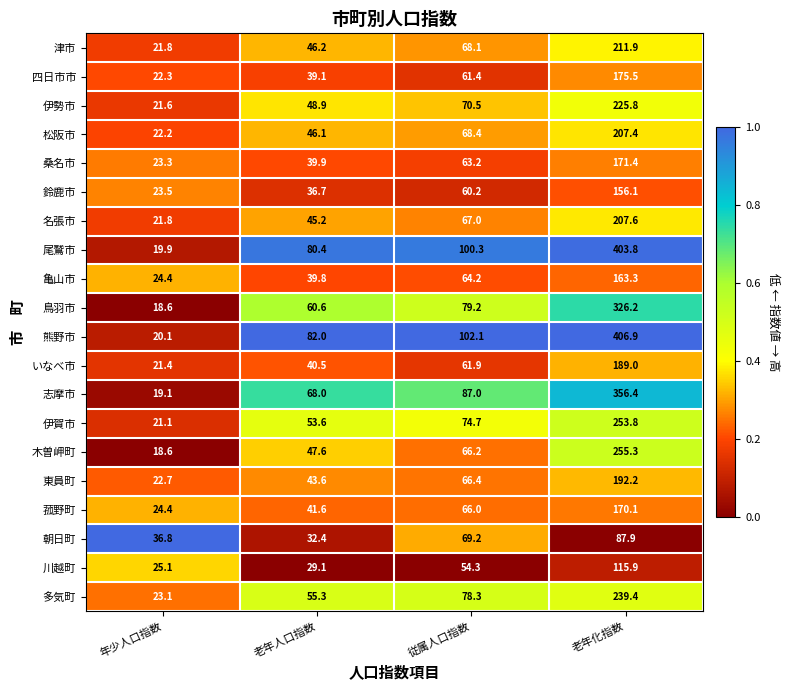

The value of 菰野町 at 従属人口指数 is 118.1. True or false?

False